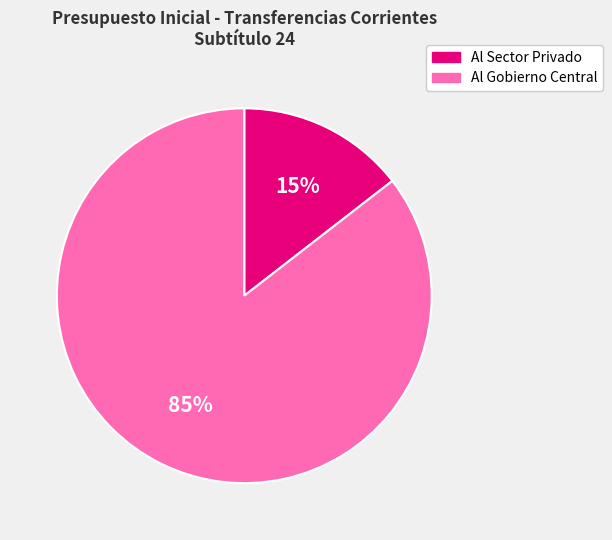

Does any single category account for the majority?

Yes